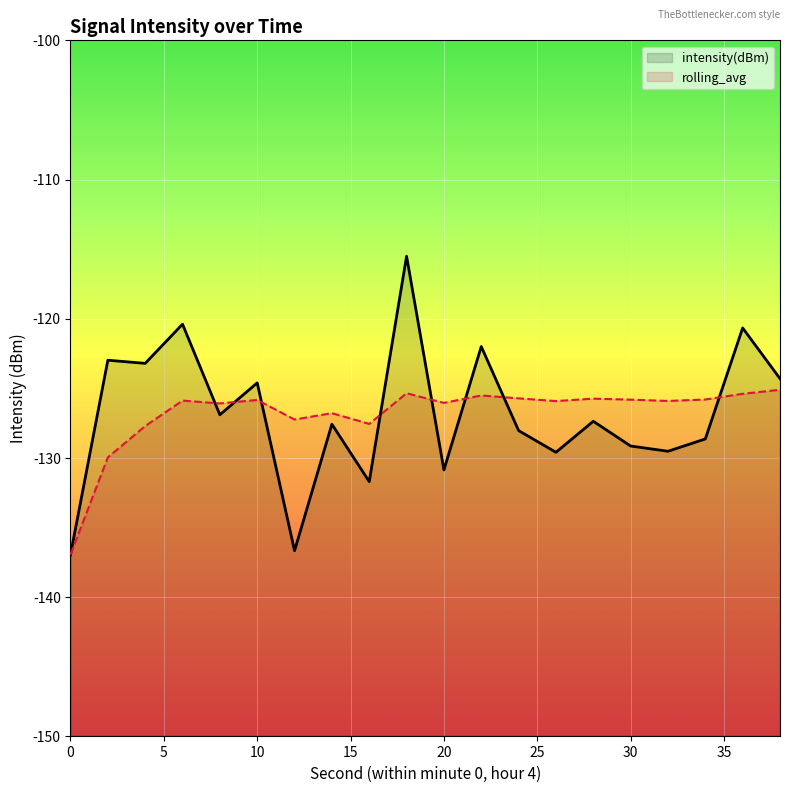

What is the spread (max minus min) of values at 6?

5.5